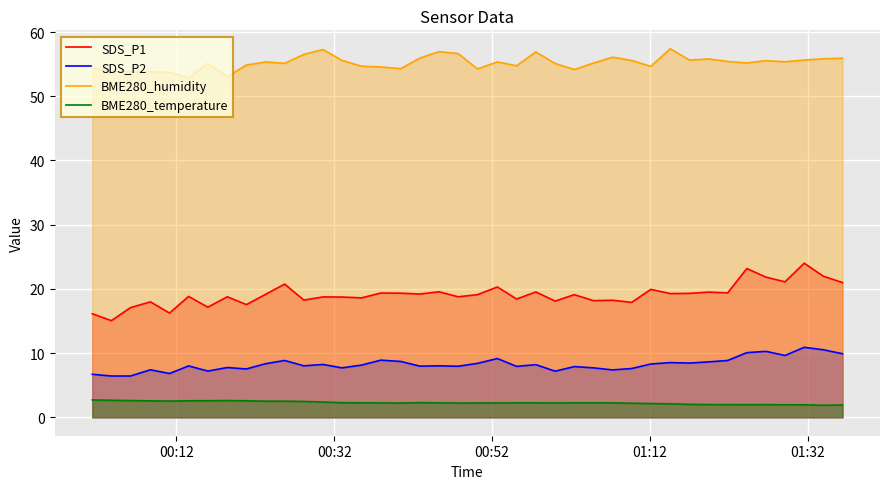

What is the lowest value of the BME280_temperature series?

1.9